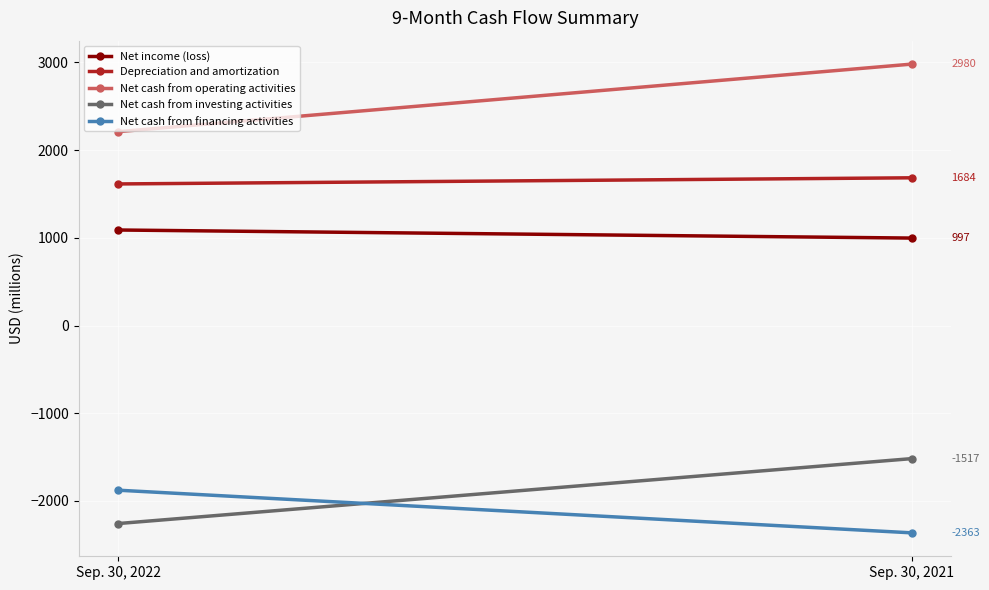

Is it true that Net income (loss) equals 1089 at Sep. 30, 2022?

True